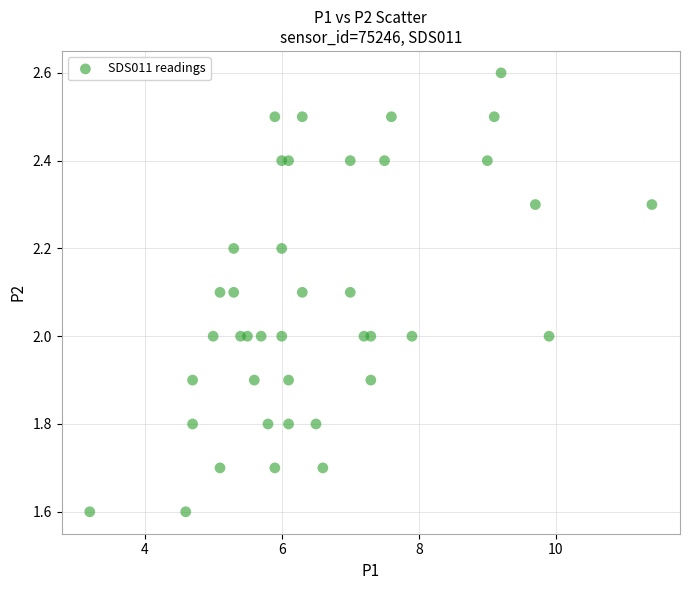

What is the range of Y values (max minus min)?

1.0